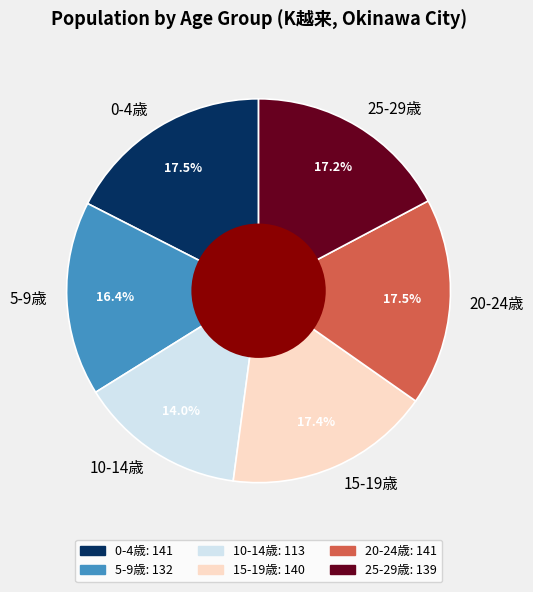

How many segments does this pie chart have?

6